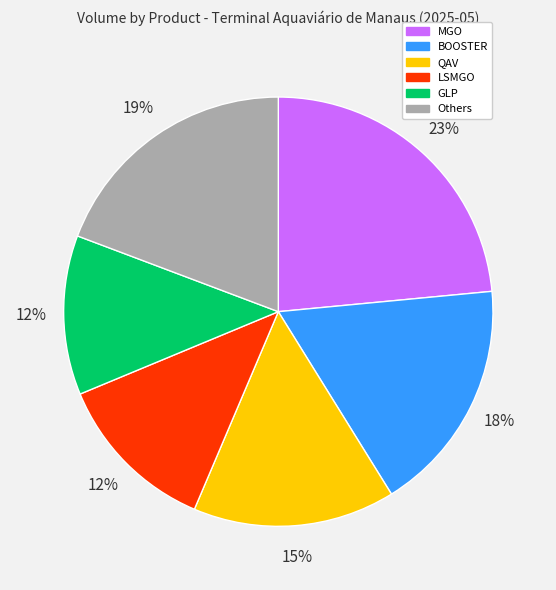

To the nearest percent, what is the difference between the largest and smallest slice percentages?

11%